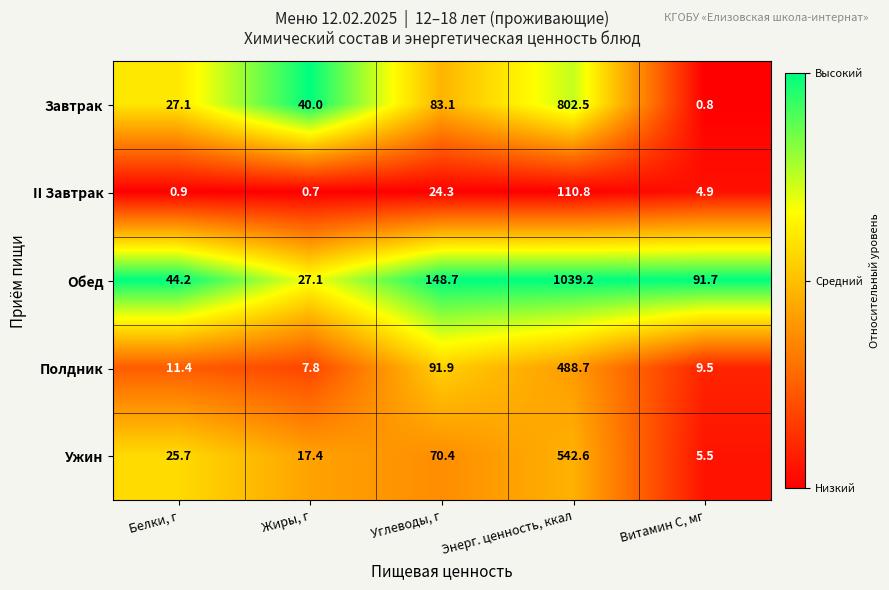

How many categories are shown in the chart?

5